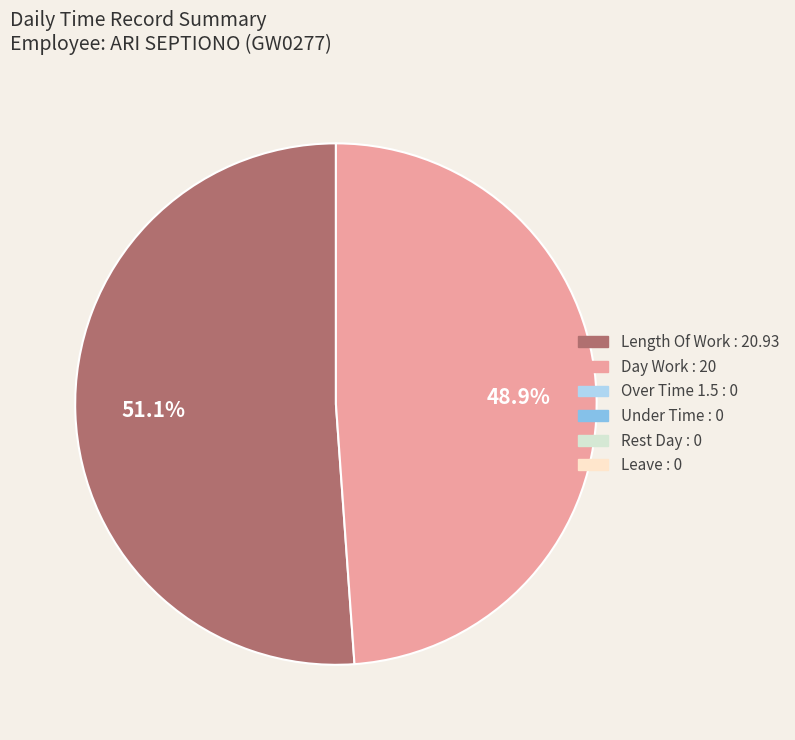

Is there a majority slice in this chart?

Yes